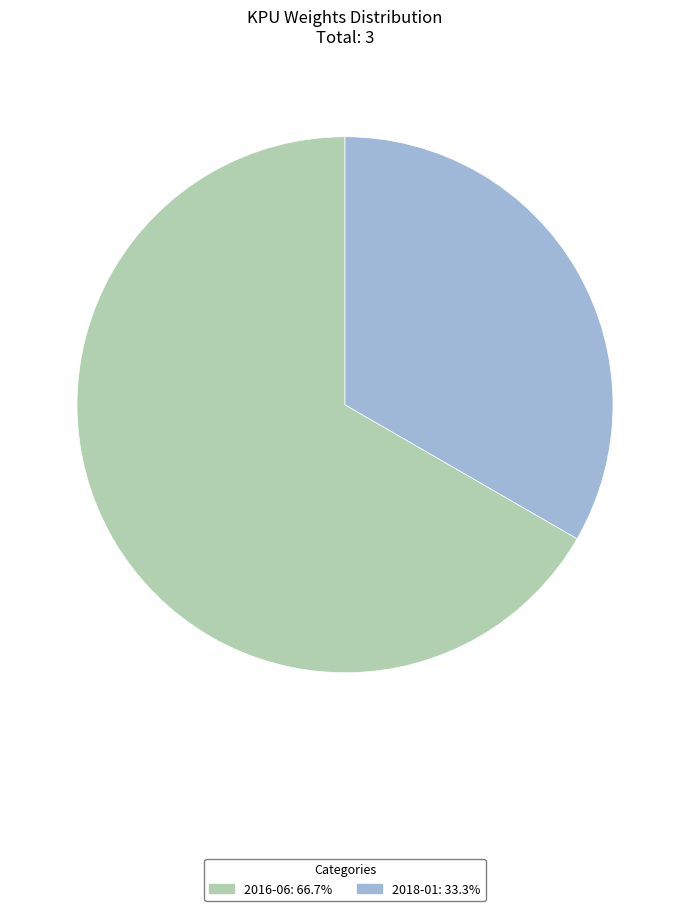

Which slice represents more than half of the pie?

2016-06